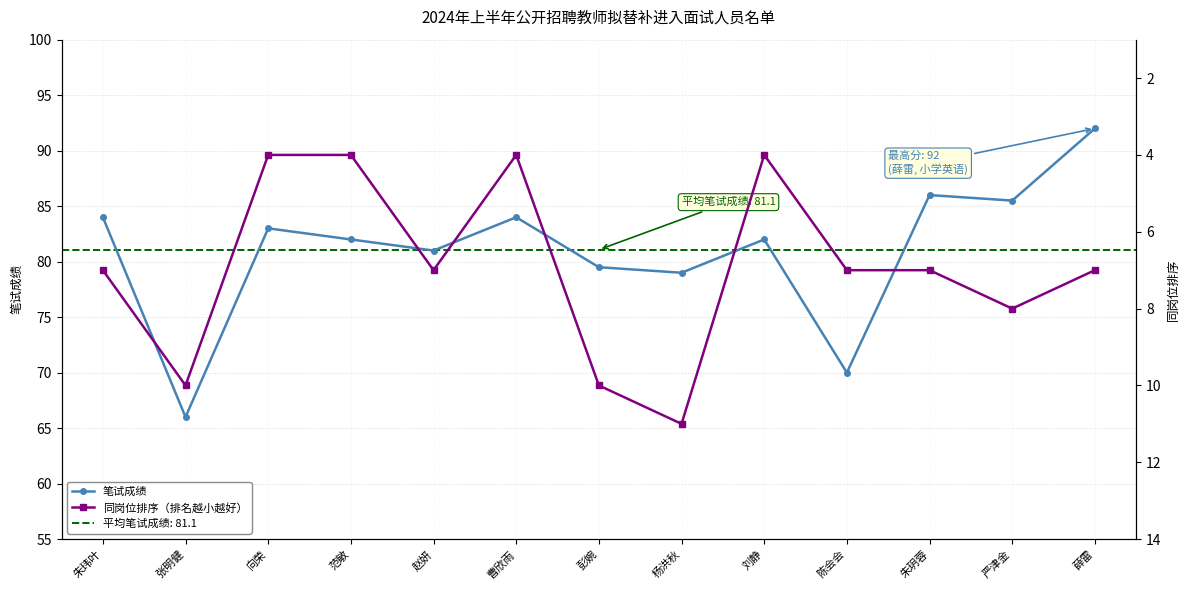

Which has a higher value, 薛雷 or 赵妍?

薛雷